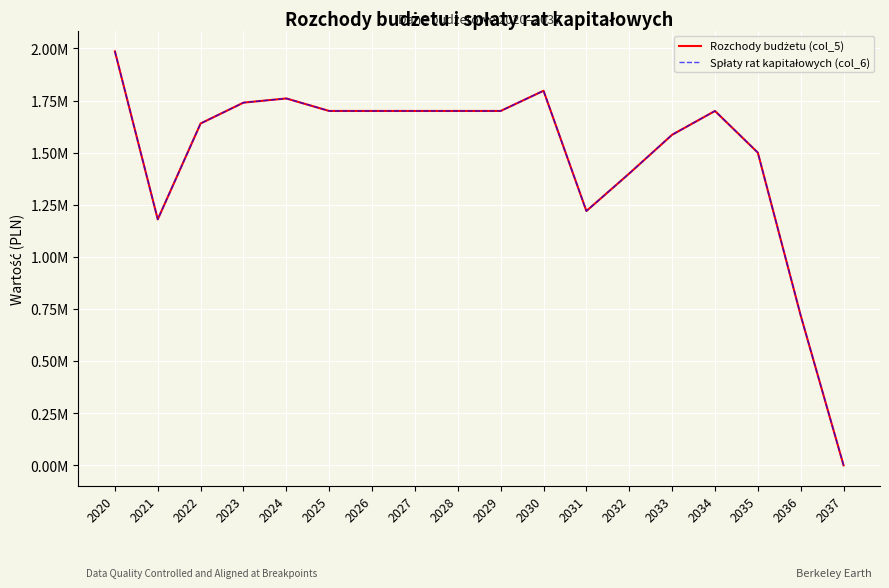

Does the chart display data point markers on the line(s)?

No